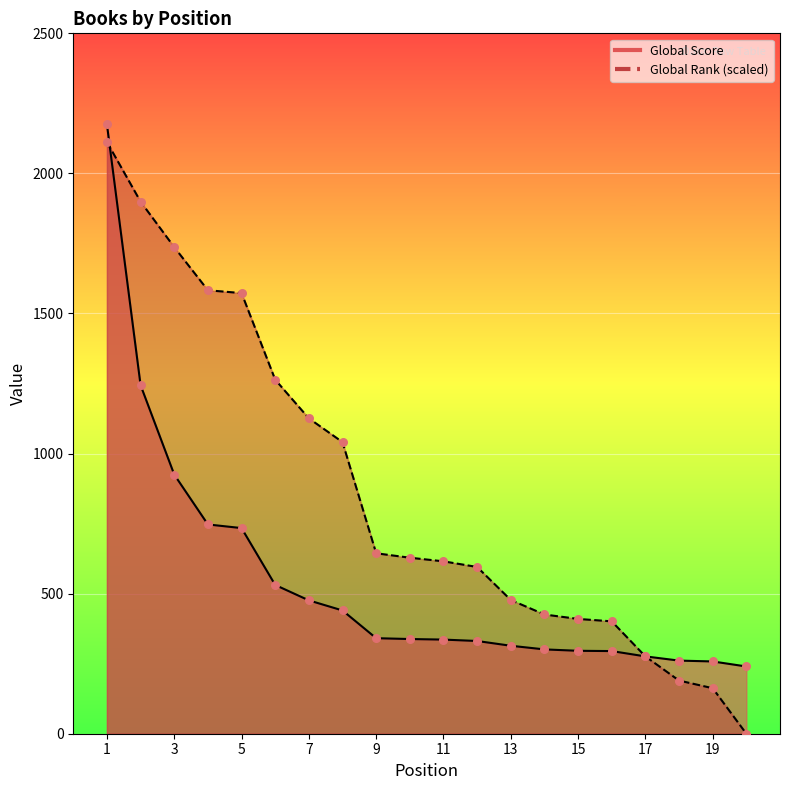

At how many categories does at least one series exceed 812?

8